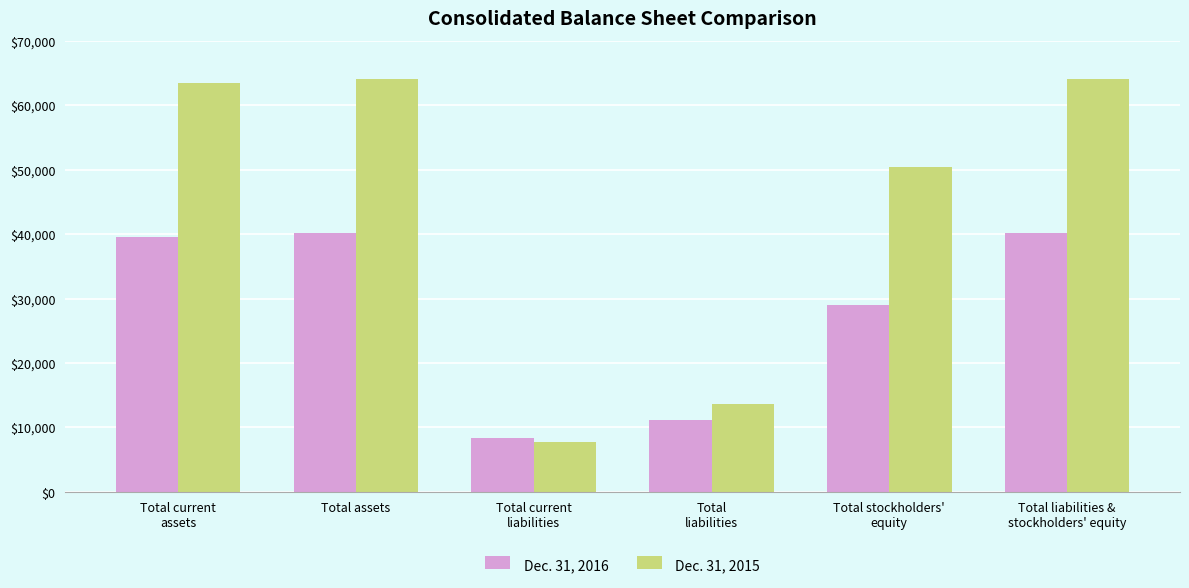

The Dec. 31, 2016 series shows 6143 at Total
liabilities. True or false?

False